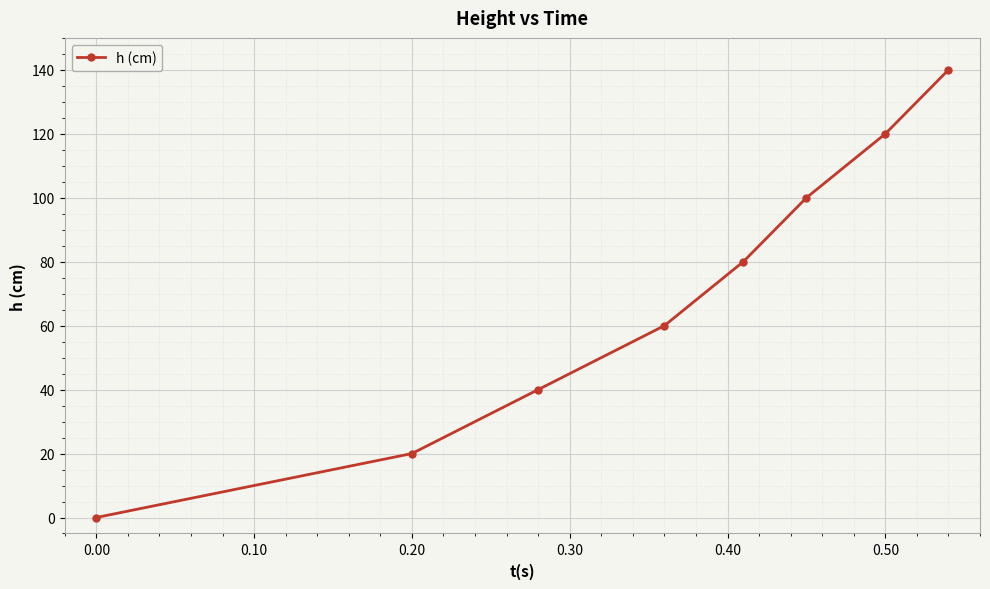

Reading left to right, extract all data points from this chart.

0	20	40	60	80	100	120	140